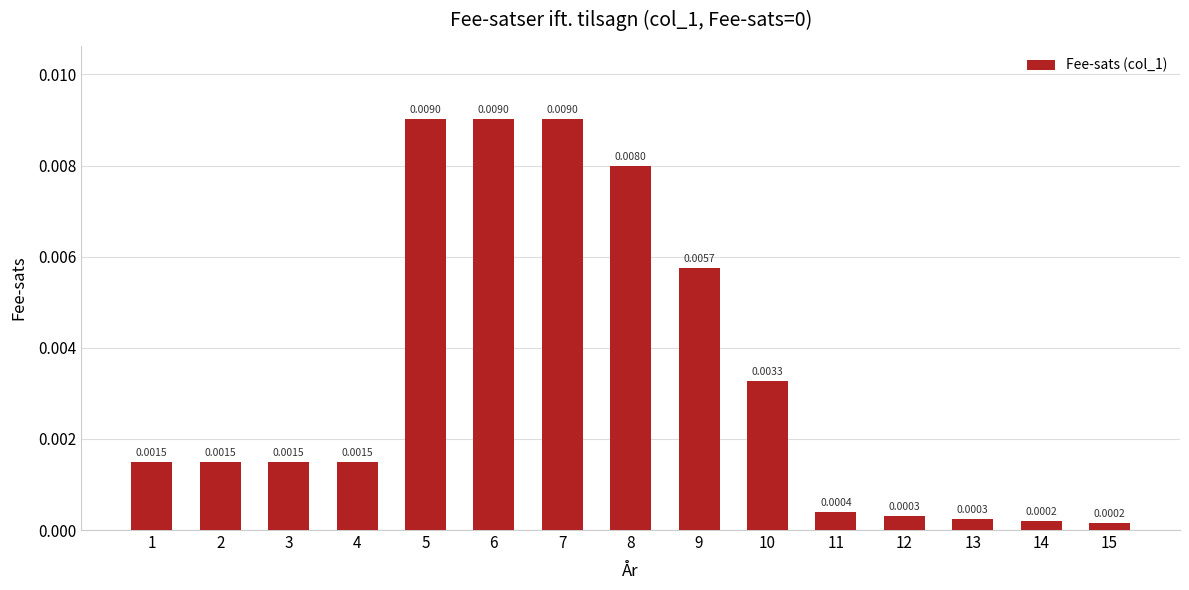

Between 8 and 2, which is larger?

8